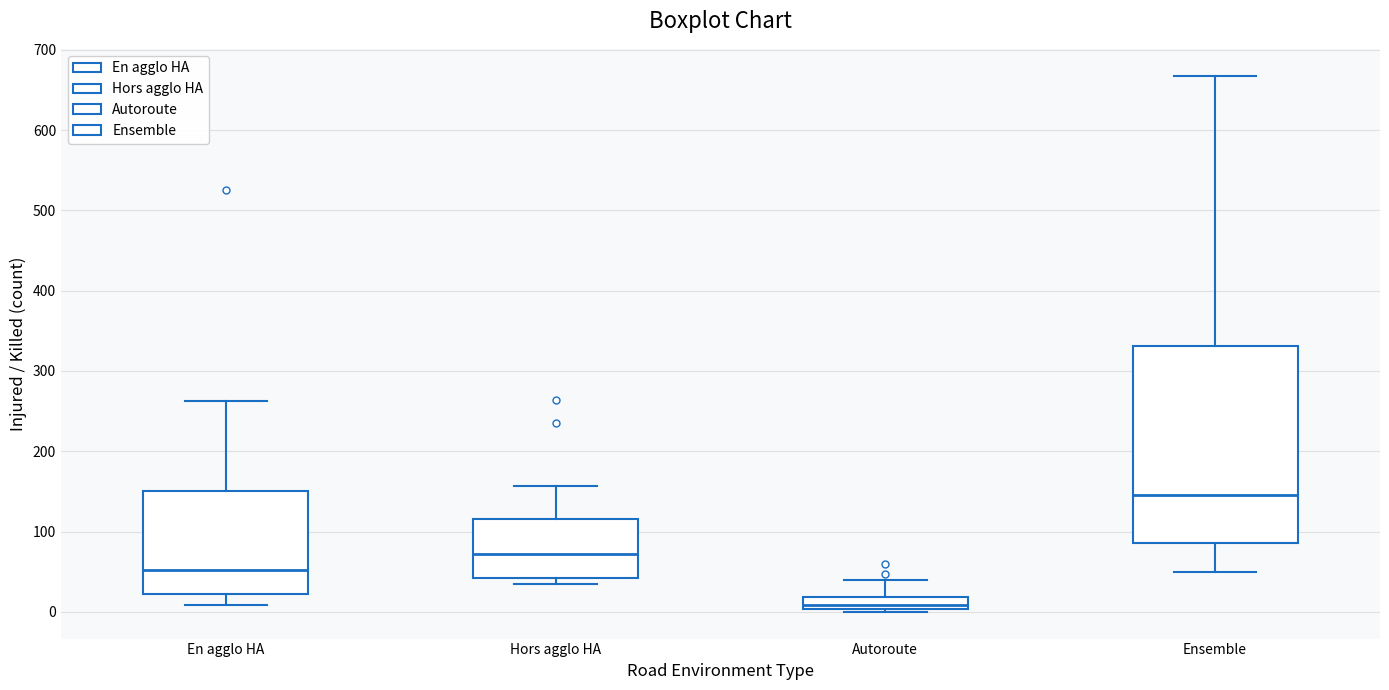

Where does the upper whisker of the box for Hors agglo HA end on the y-axis? The values are not printed on the chart, so give them approximately, as read against the axis.

160